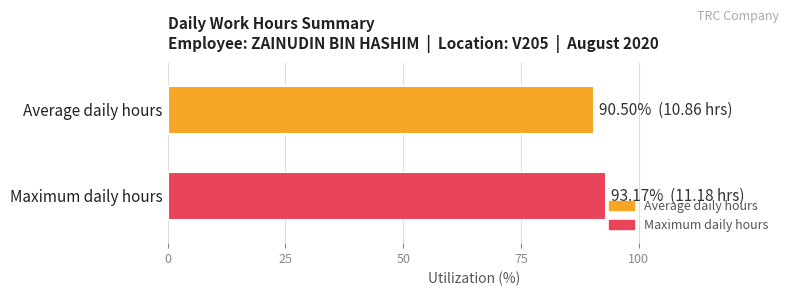

Which series has the widest spread of values?

Average daily hours